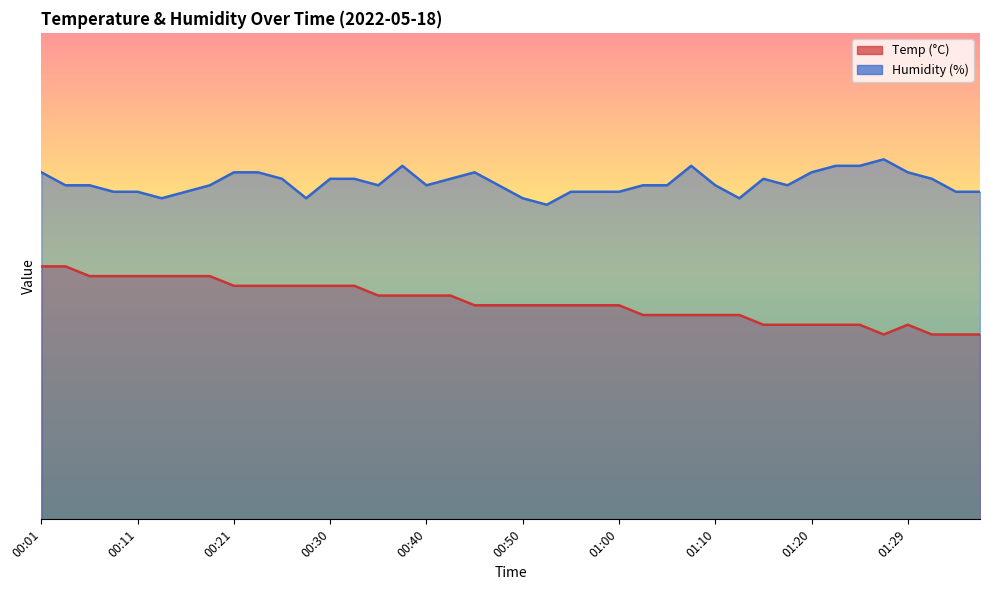

True or false: Temp and Humidity intersect in this chart.

False